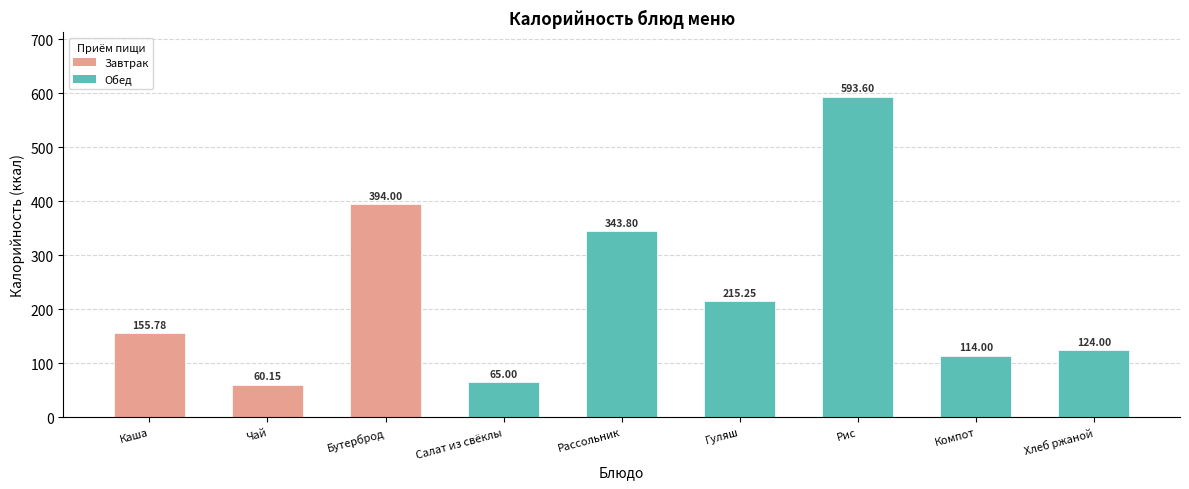

Approximately how many times larger is the value at Компот compared to Гуляш?

0.5